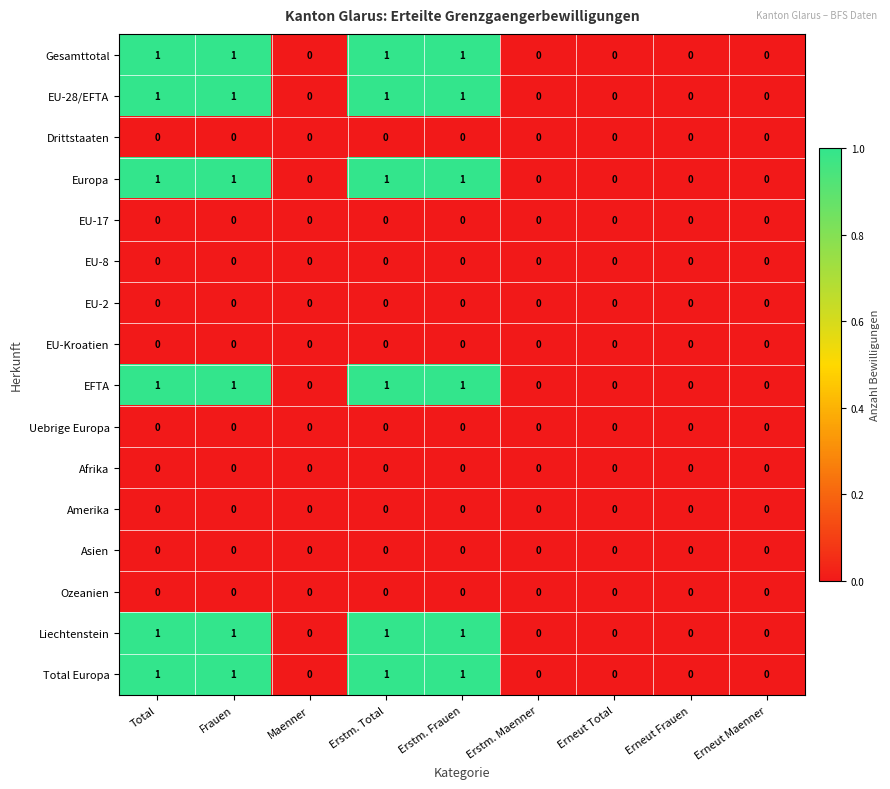

Is it true that Ozeanien equals 0 at Frauen?

True